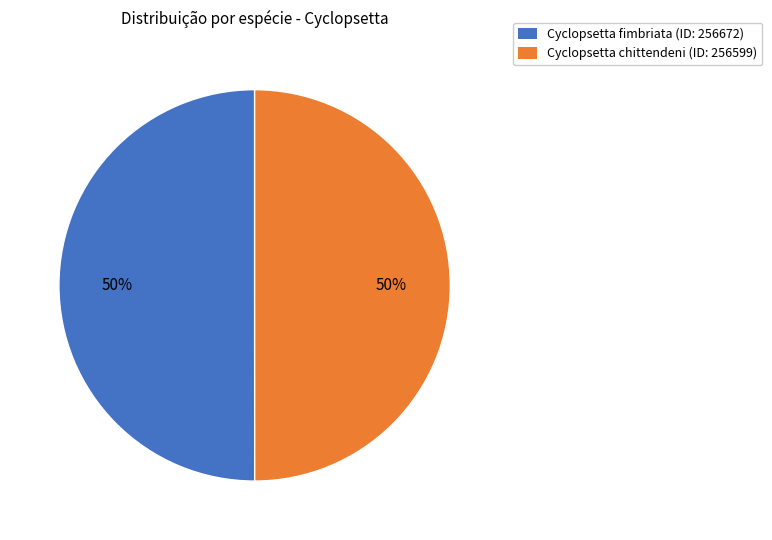

Count the number of slices in the pie.

2